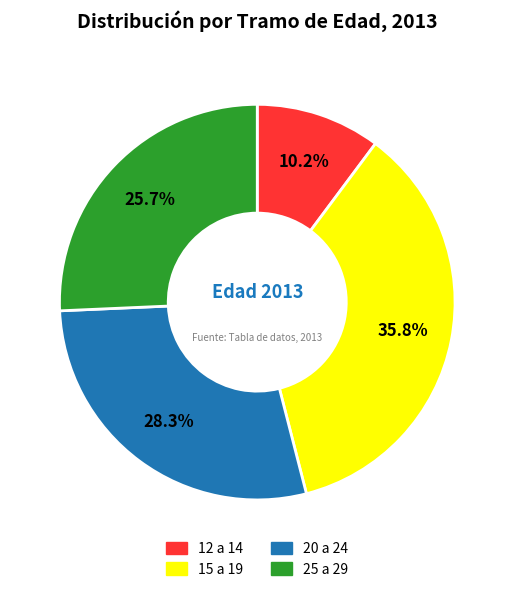

Between 15 a 19 and 12 a 14, which is larger?

15 a 19